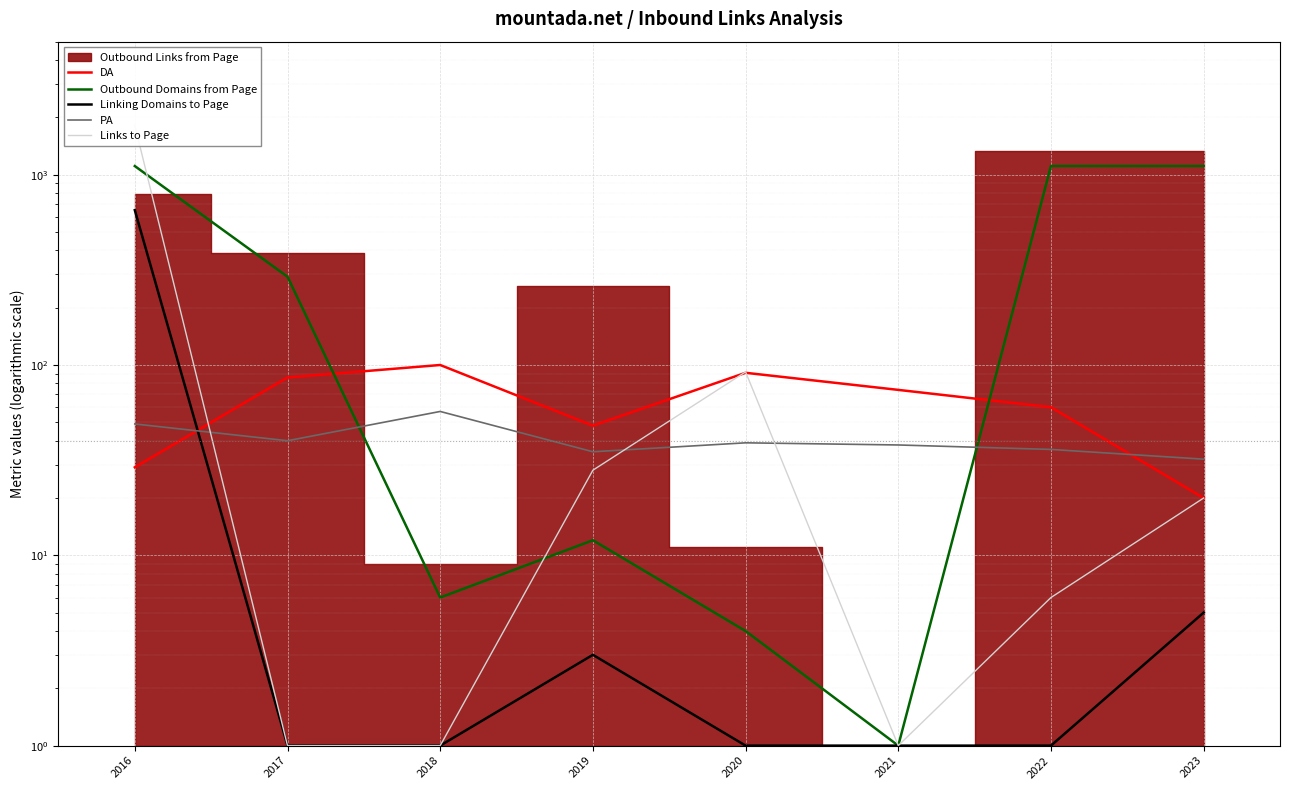

The value of Linking Domains to Page at 2022 is 1. True or false?

True